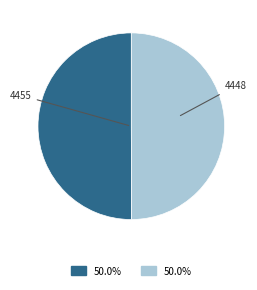

Approximately how many times larger is the value at 4448 compared to 4455?

1.0